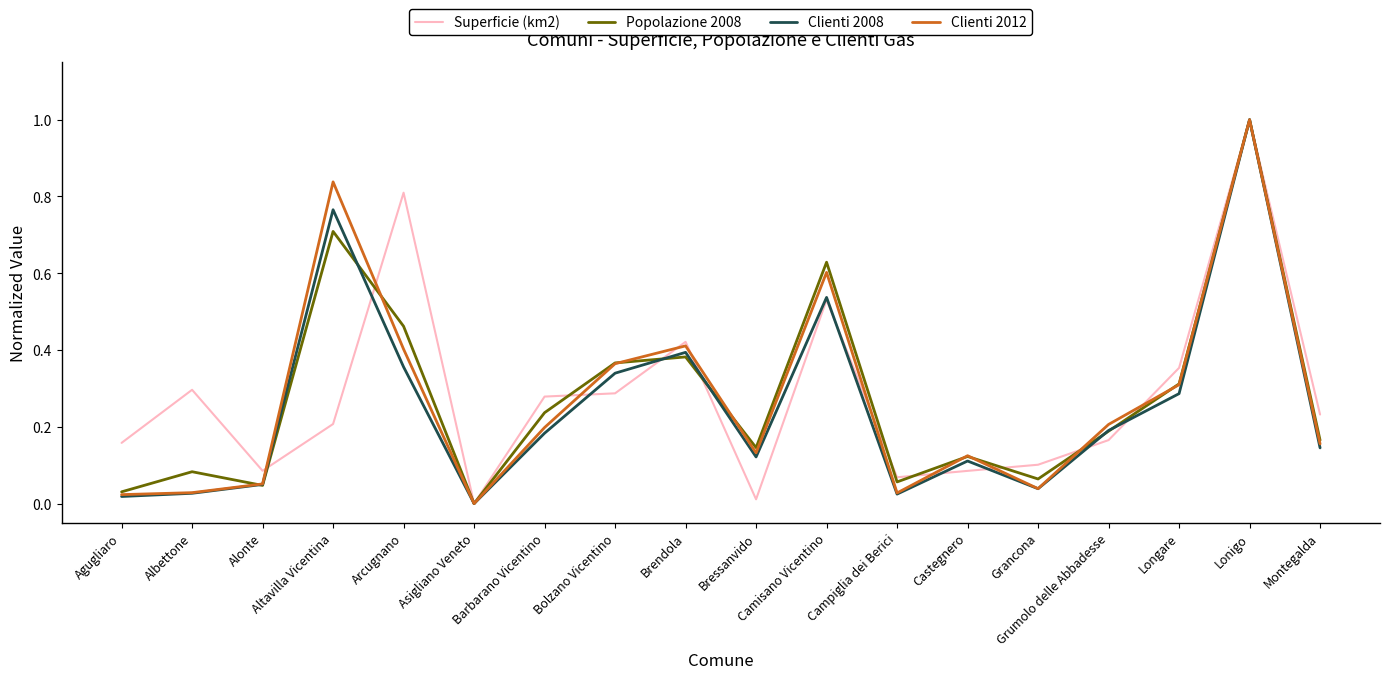

Which series changed the most between Brendola and Longare?

Clienti 2008